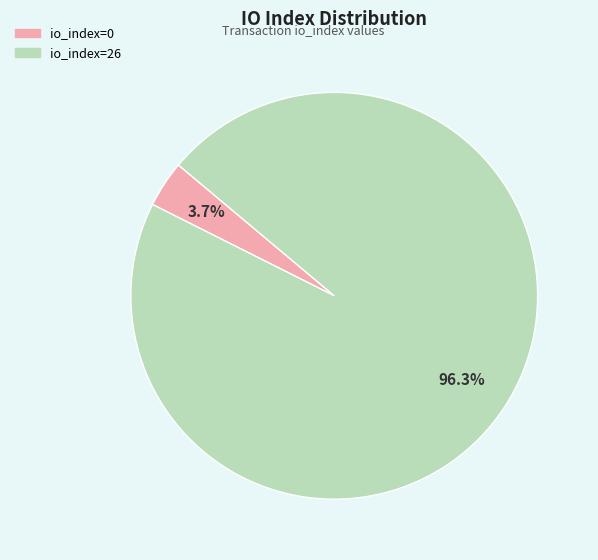

What percentage is the io_index=26 slice, to the nearest percent?

96%